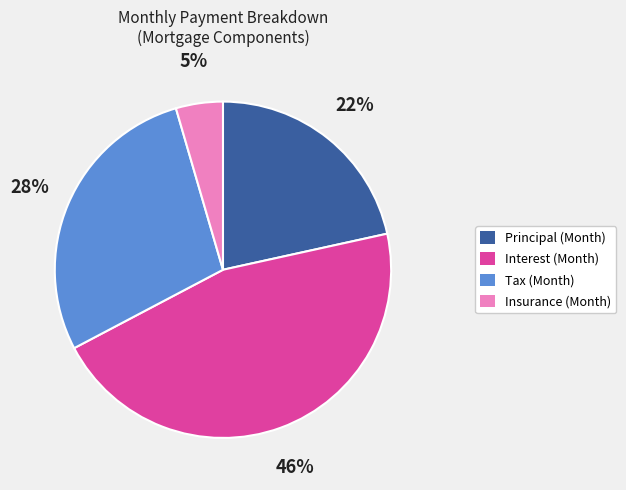

What is the largest slice in the pie chart?

Interest (Month)